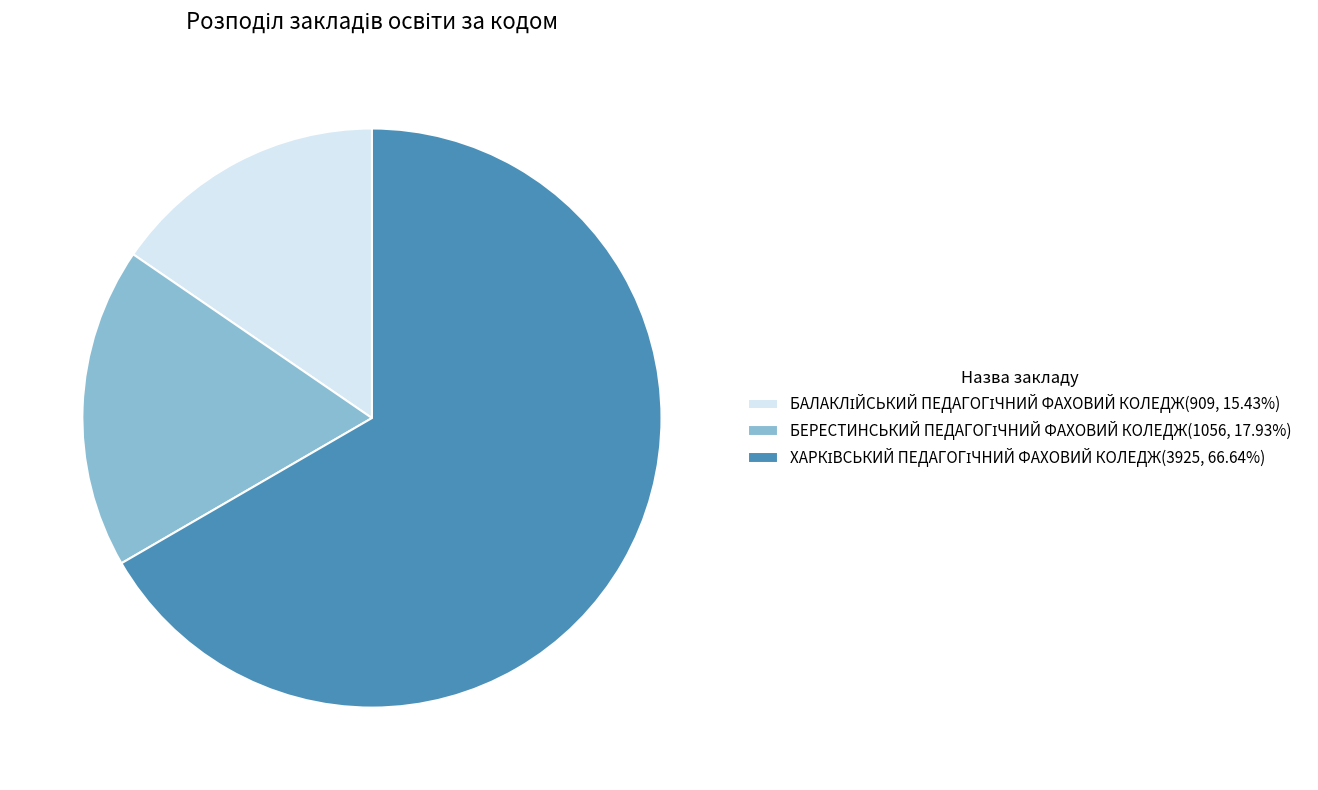

Is there a majority slice in this chart?

Yes